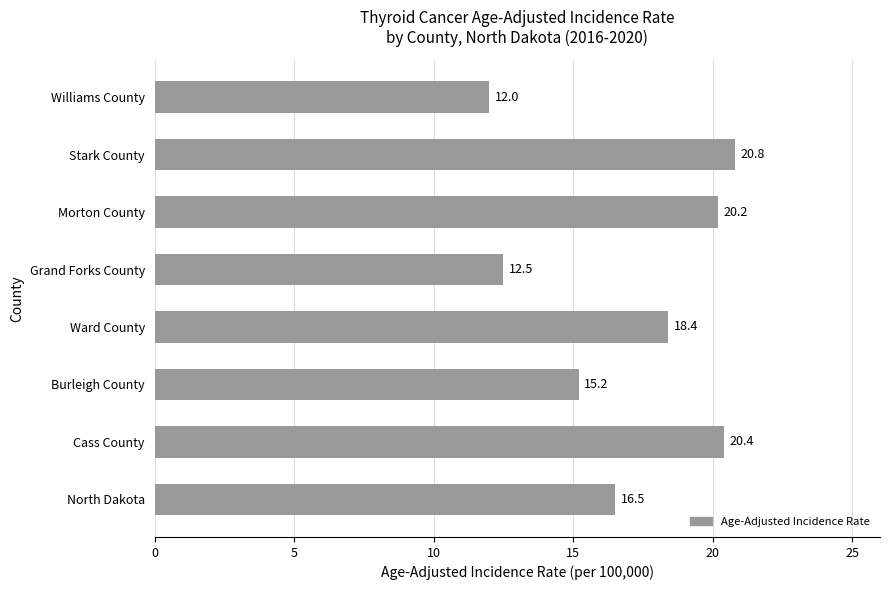

Read the value at Stark County.

20.8